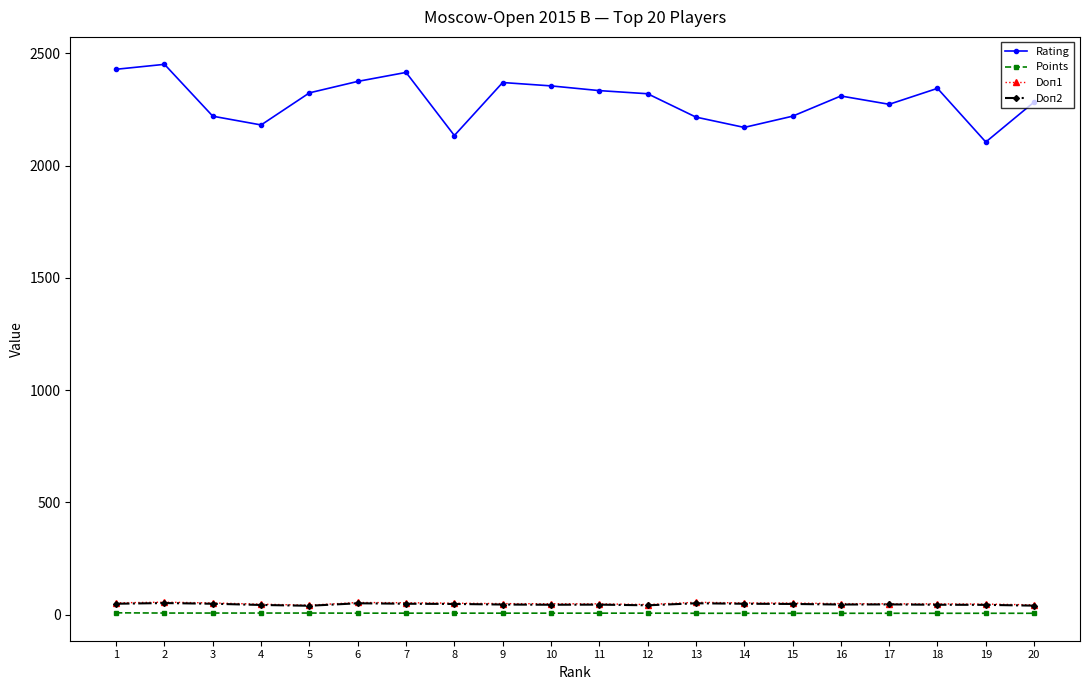

Between 6 and 20, which series saw the biggest shift?

Rating